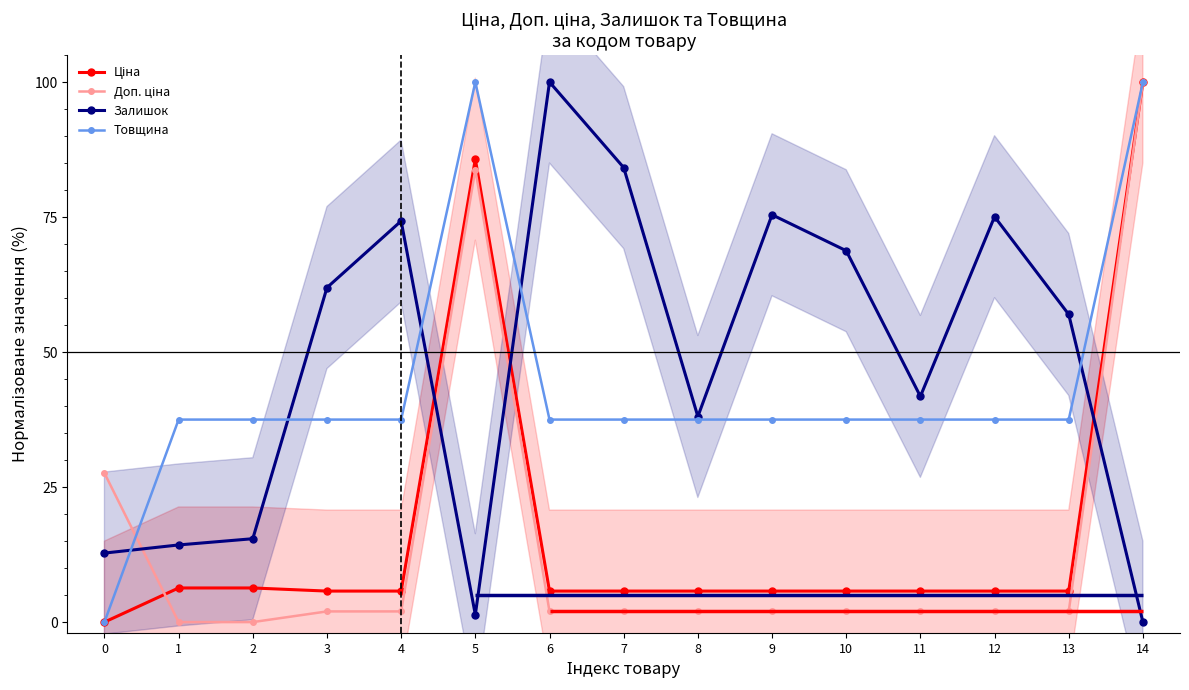

How many positive values does the Товщина series have?

14